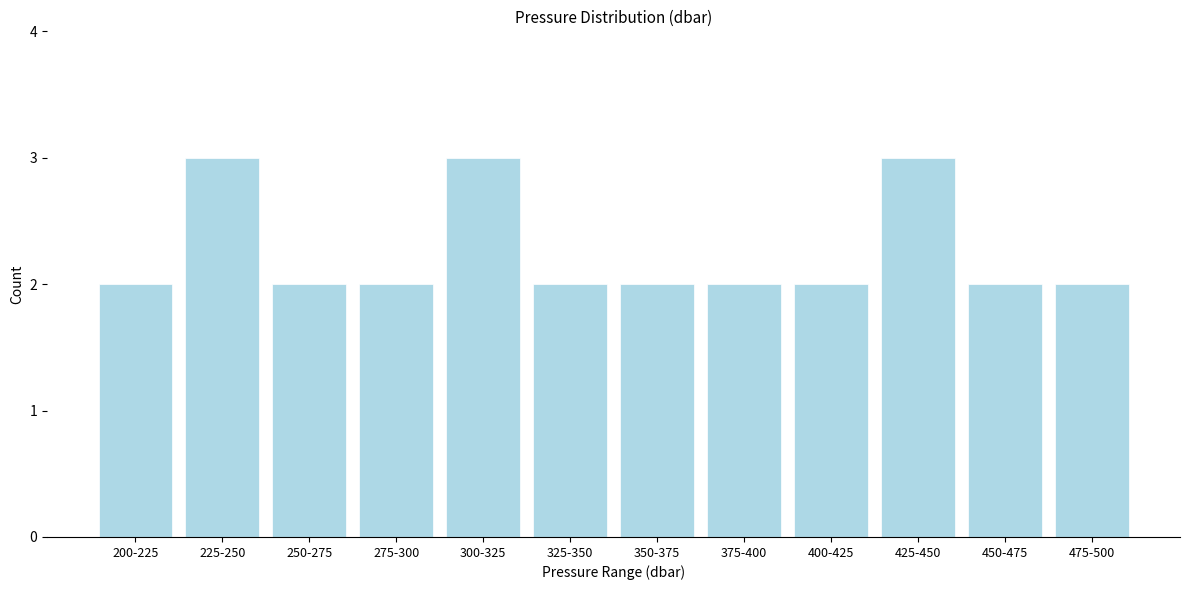

Reading right to left, what are all the values shown in this chart?

2	2	3	2	2	2	2	3	2	2	3	2